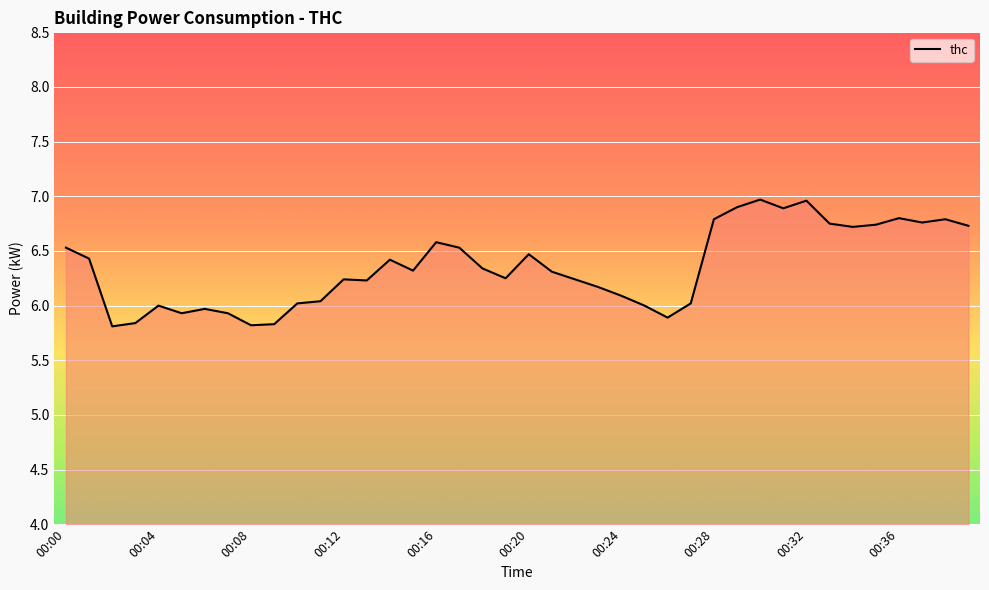

What is the greatest value displayed?

7.0